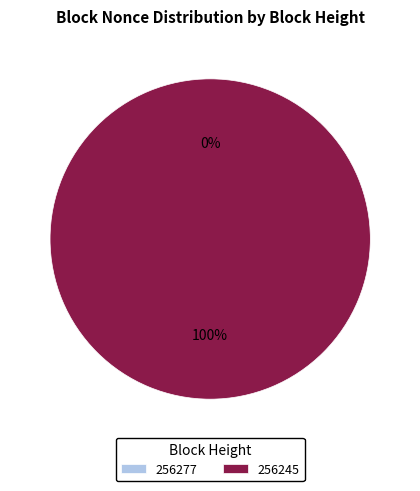

To the nearest percent, what portion does 256245 represent?

100%